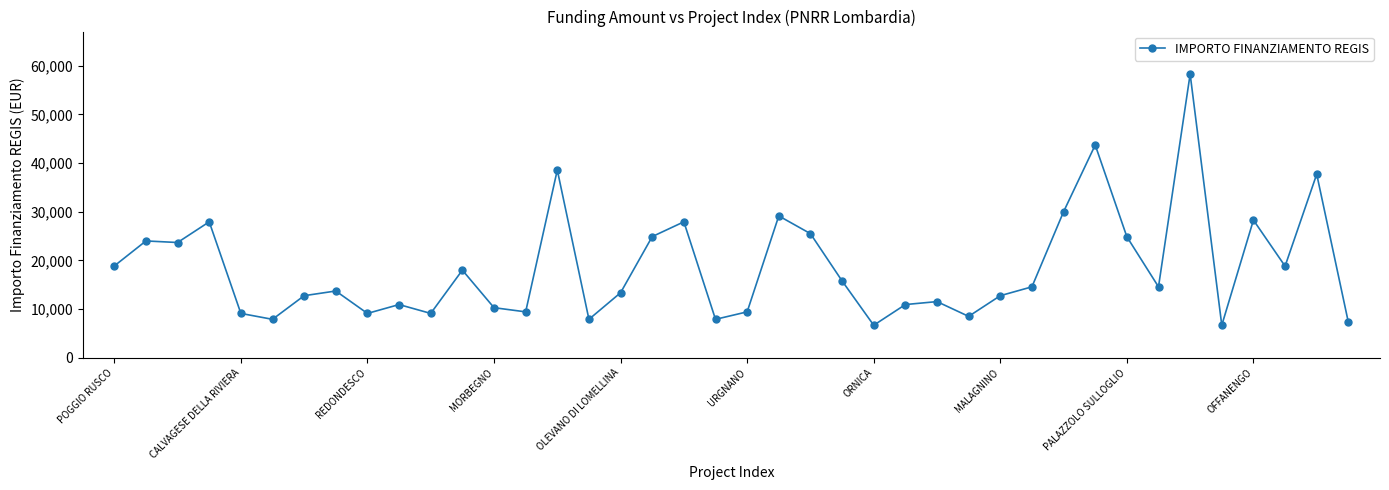

What is the maximum value shown in the chart?

58272